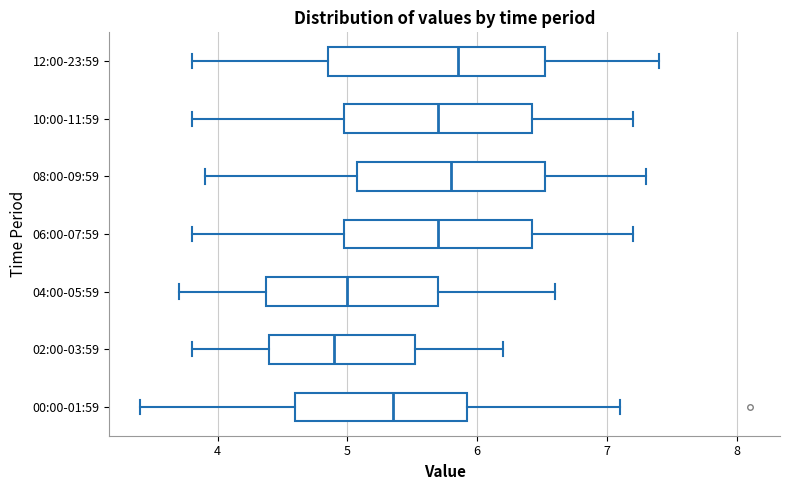

Where does the median line of the box for 06:00-07:59 sit on the x-axis? The values are not printed on the chart, so give them approximately, as read against the axis.

5.7